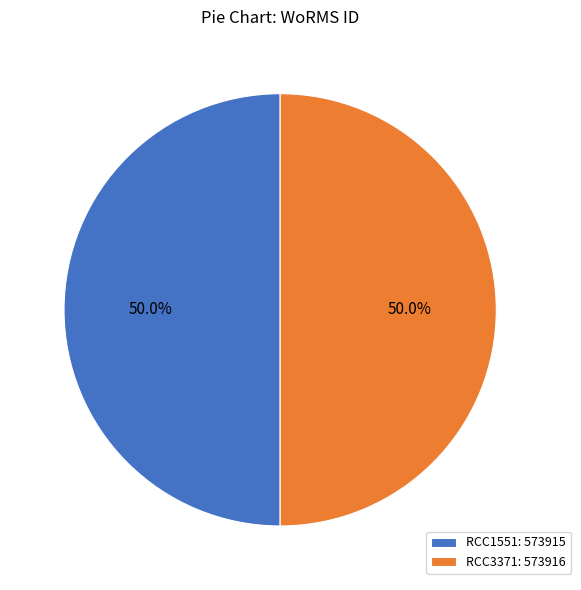

Count the number of slices in the pie.

2